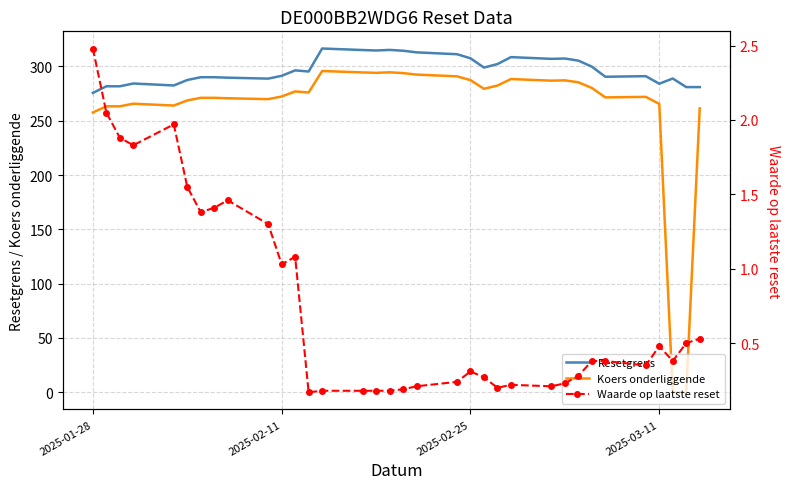

The value of Koers onderliggende at 2025-02-11 is 368.8. True or false?

False